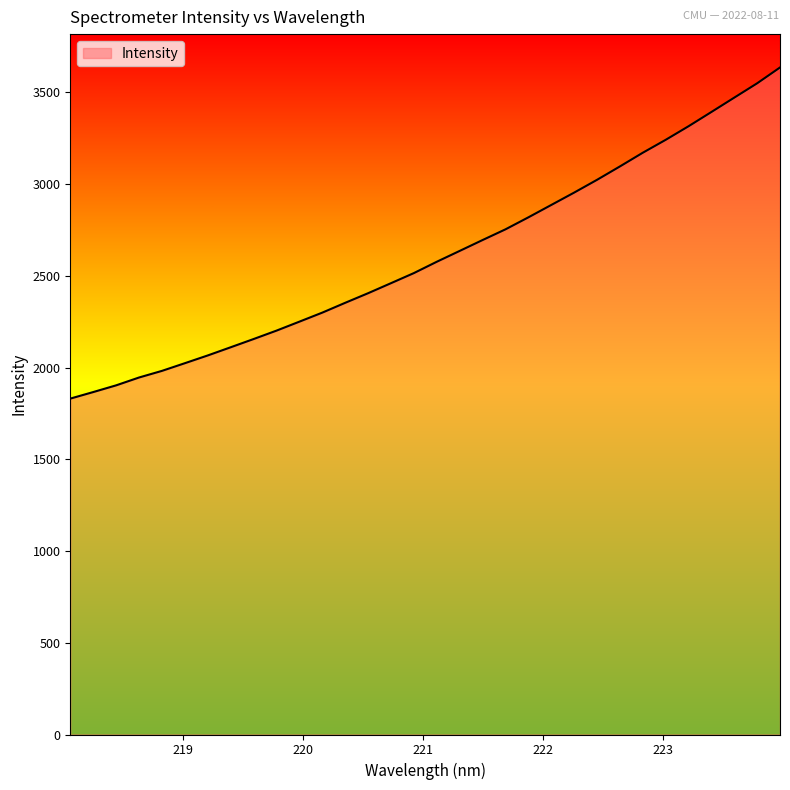

What is the greatest value displayed?

3635.5